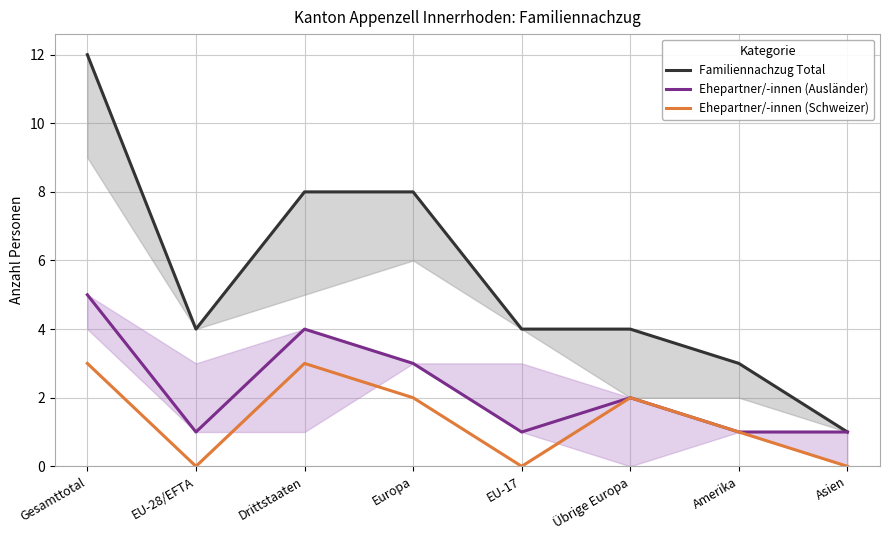

At which label is Familiennachzug Total closest to 6?

EU-28/EFTA